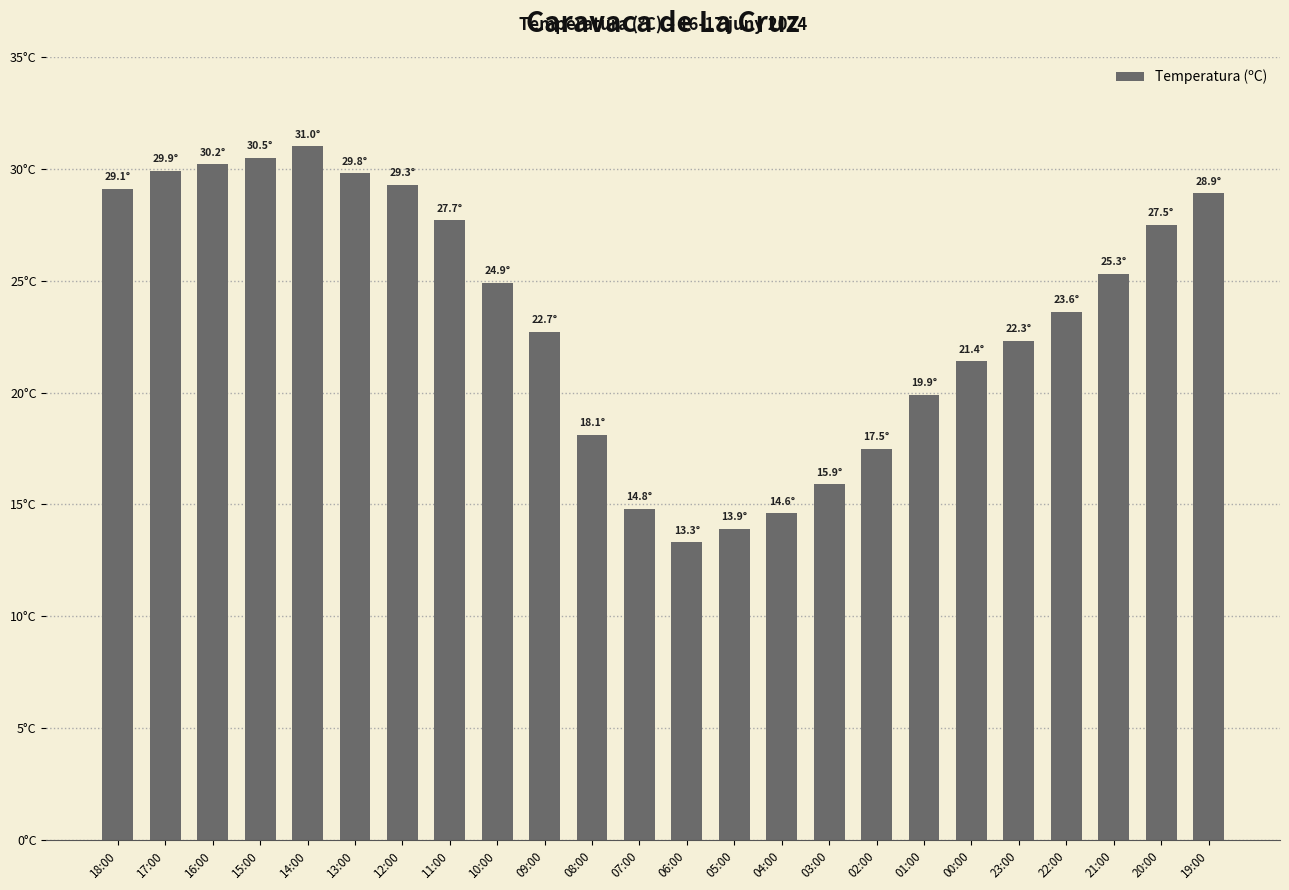

Are the bars horizontal?

No